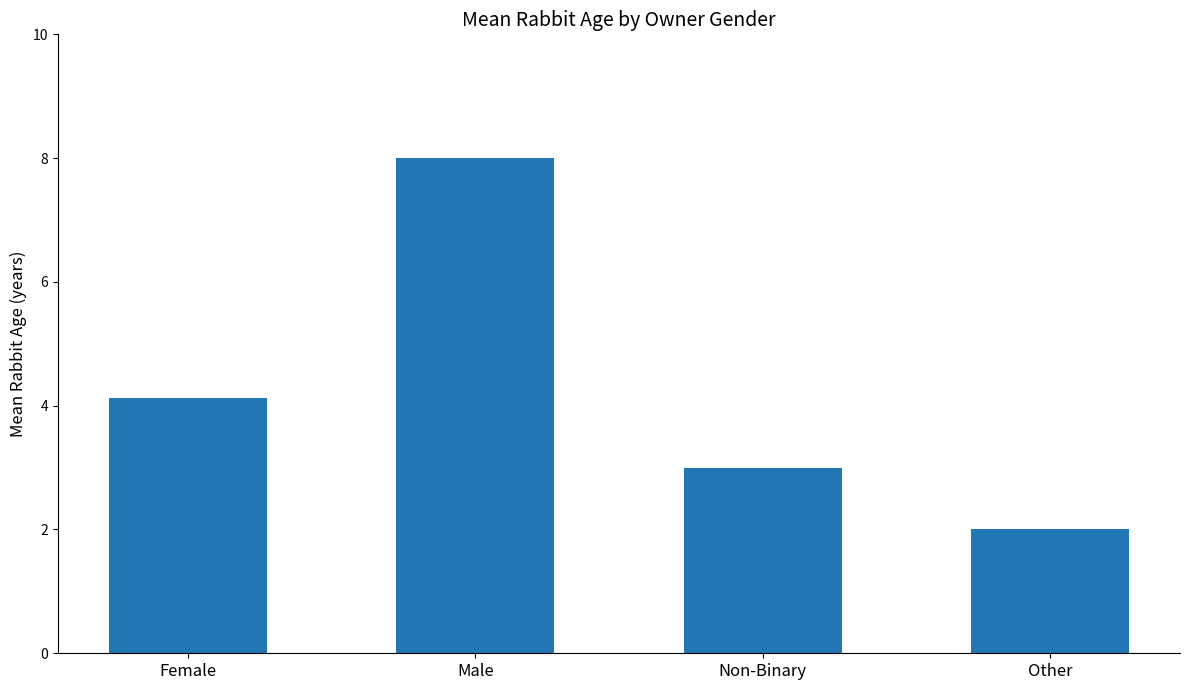

Rank the categories by value from highest to lowest.

Male, Female, Non-Binary, Other